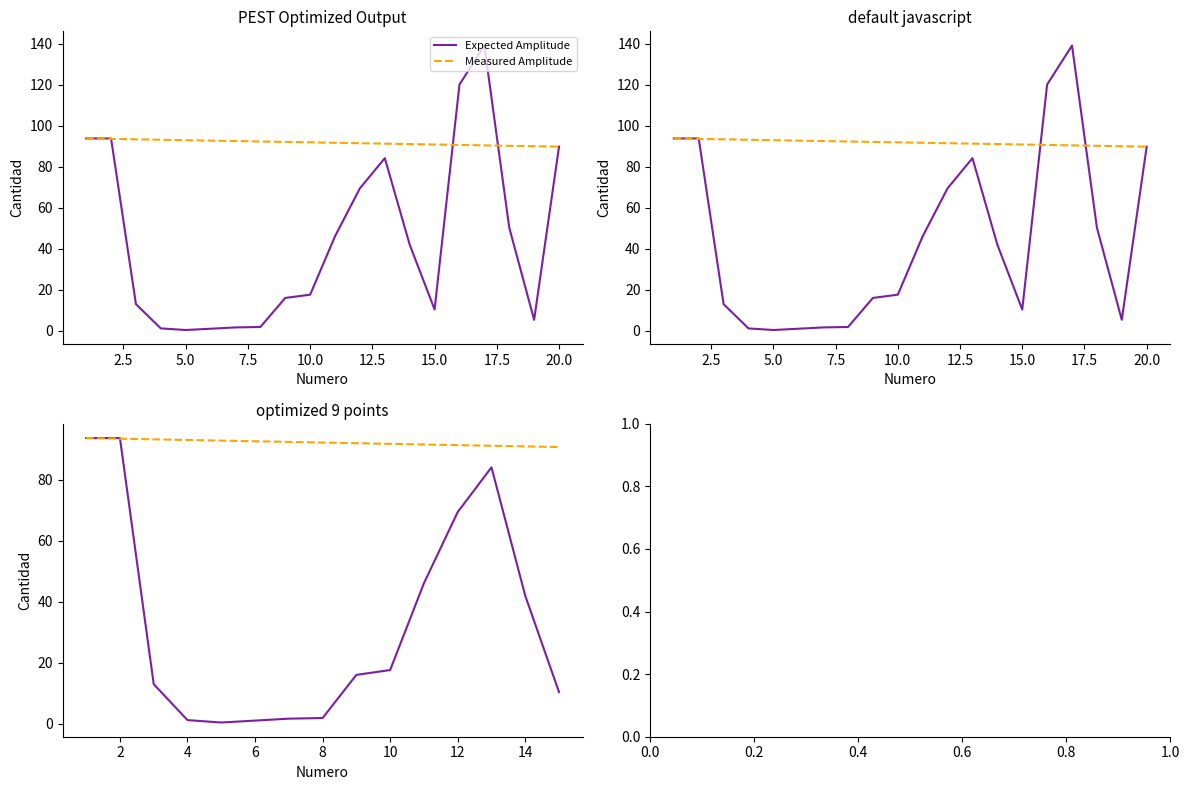

Does the chart have visible grid lines?

No